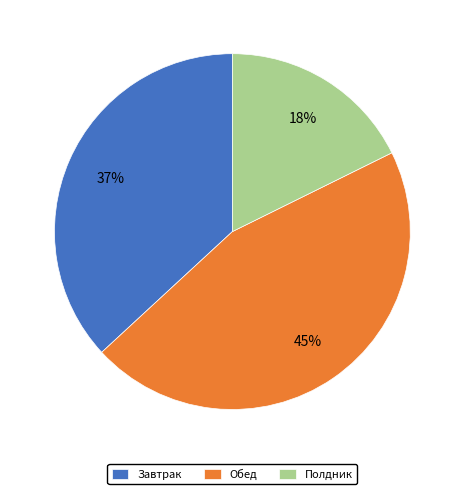

Is there a majority slice in this chart?

No